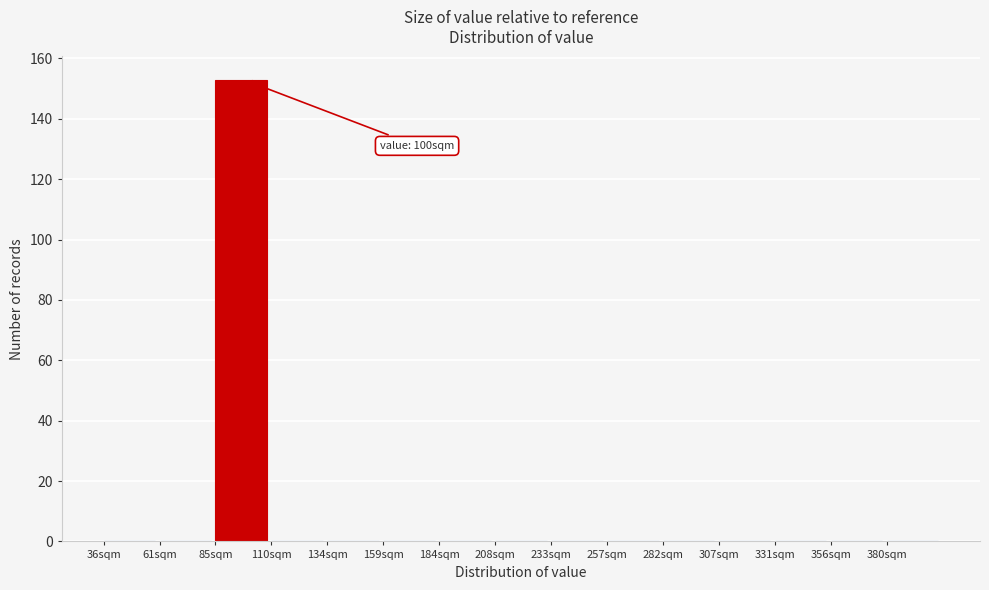

Which range on the x-axis has the tallest bar?

85 to 110